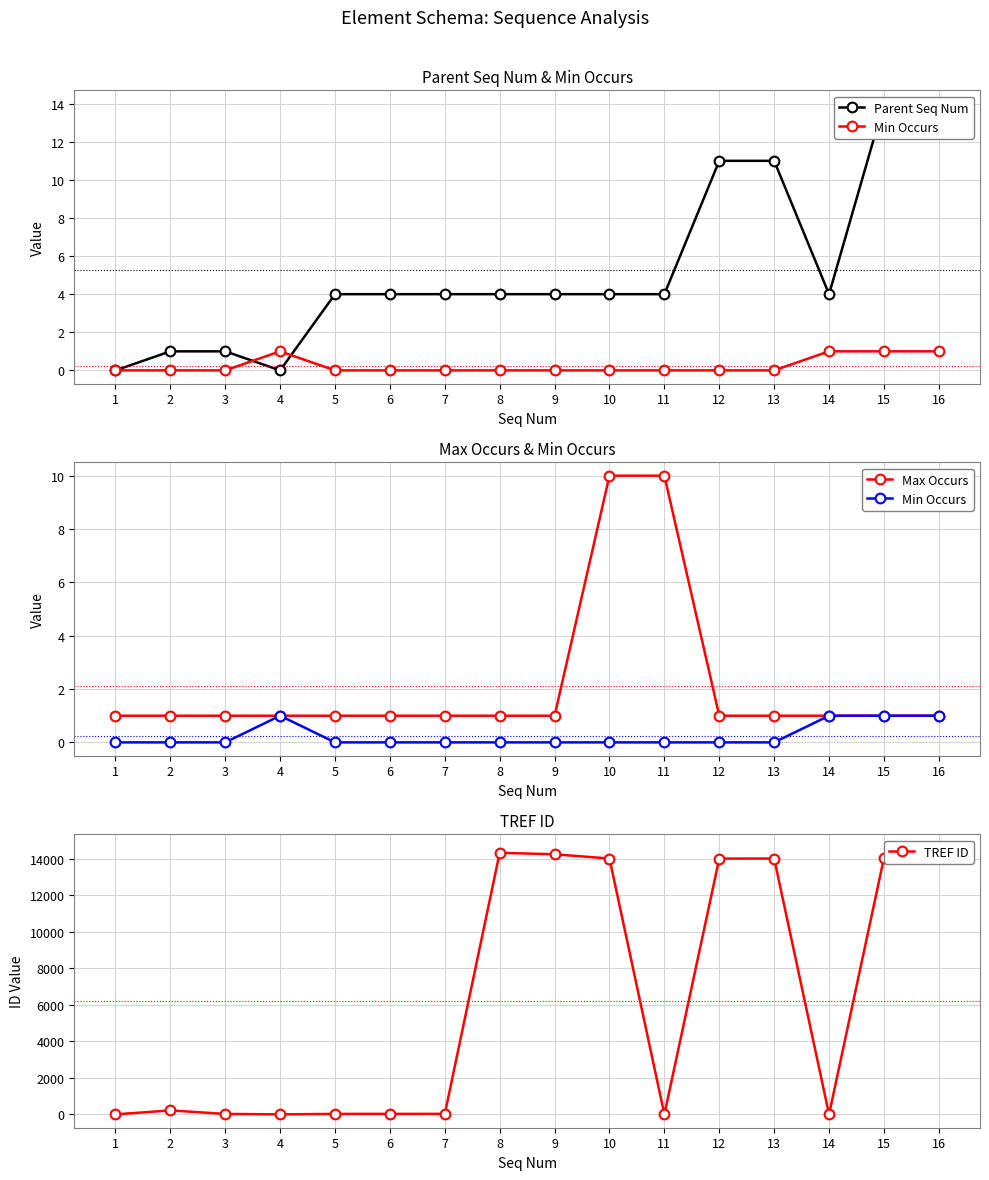

How many categories are shown in the chart?

16